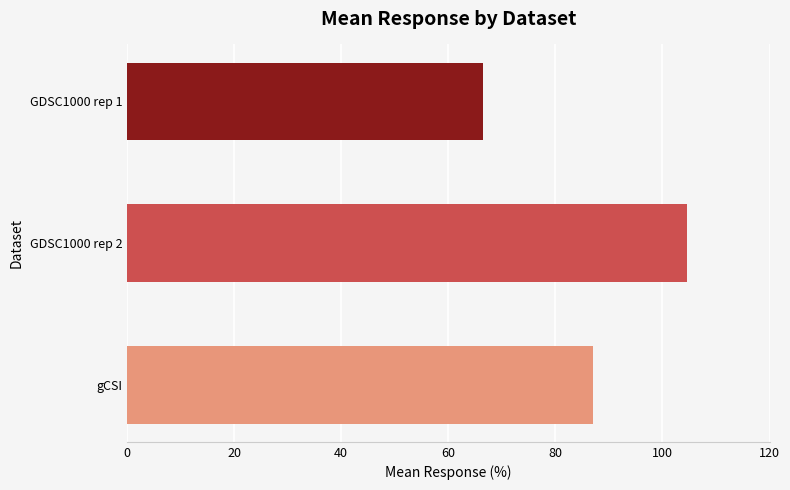

Is it true that the value at GDSC1000 rep 1 is 92.9?

False